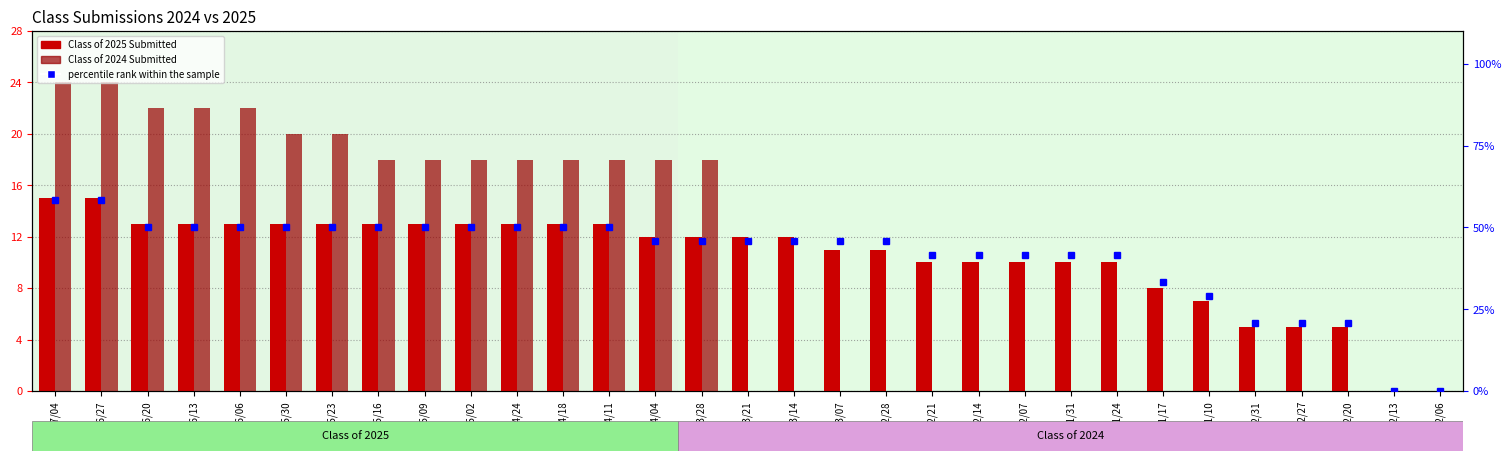

What is the maximum value shown in the chart?

58.3